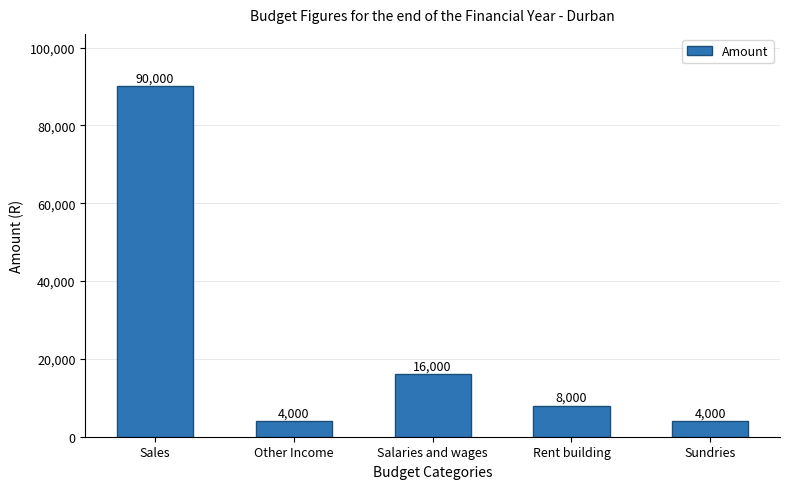

Which label corresponds to the largest value in the chart?

Sales